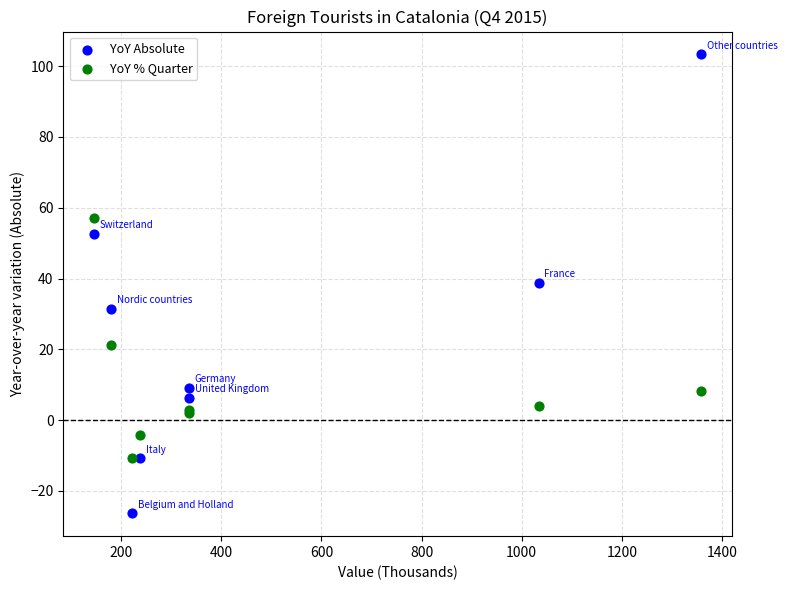

In the YoY % Quarter series, what Y value is closest to 23?

21.1